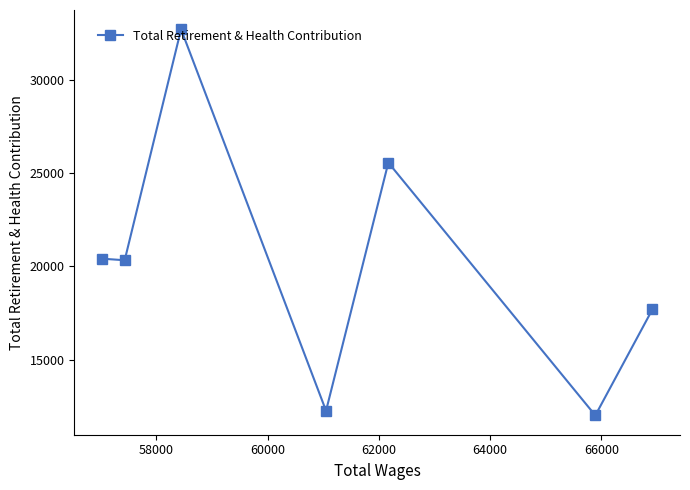

What is the value of the 5th point from the left?

25557